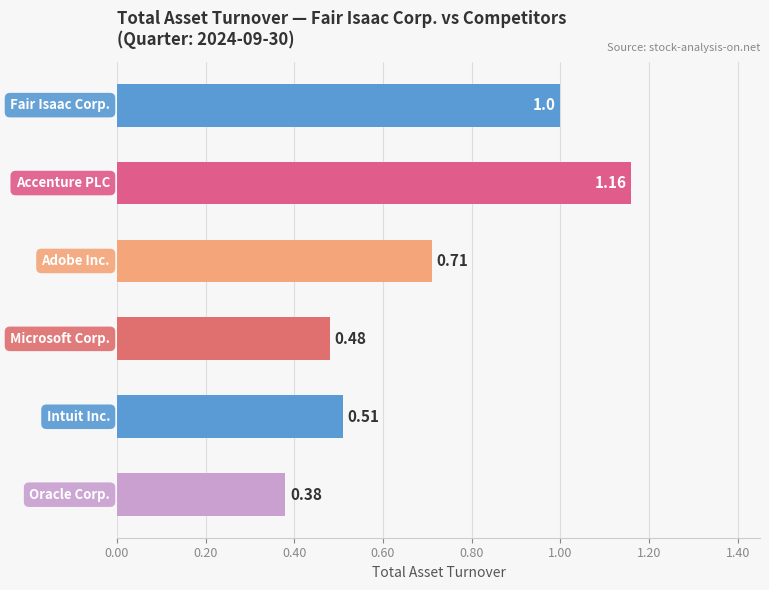

What is the difference between the maximum and minimum values?

0.8